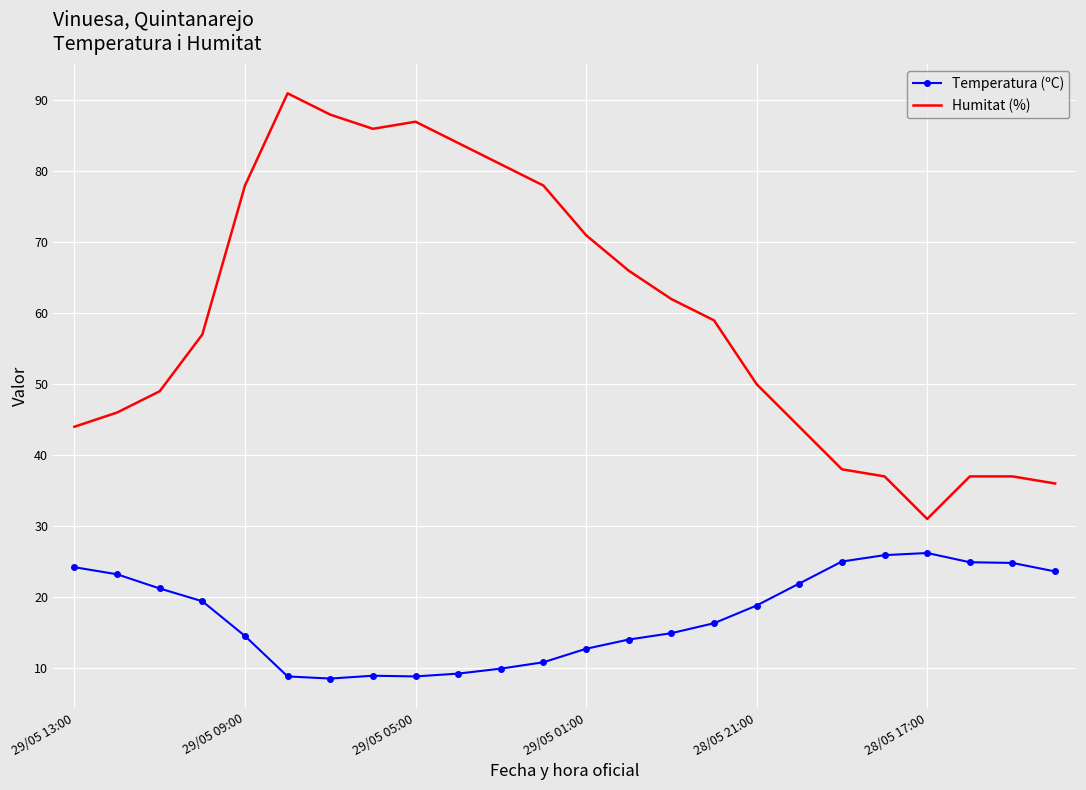

At how many categories does at least one series exceed 45?

16